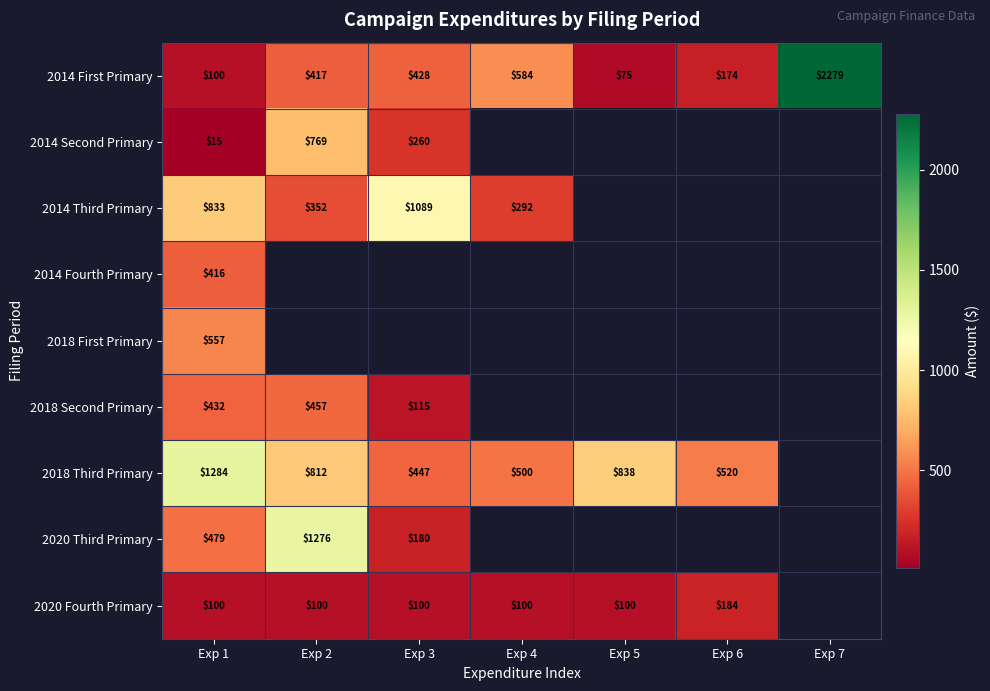

Is it true that 2018 Third Primary equals 838 at Exp 5?

True